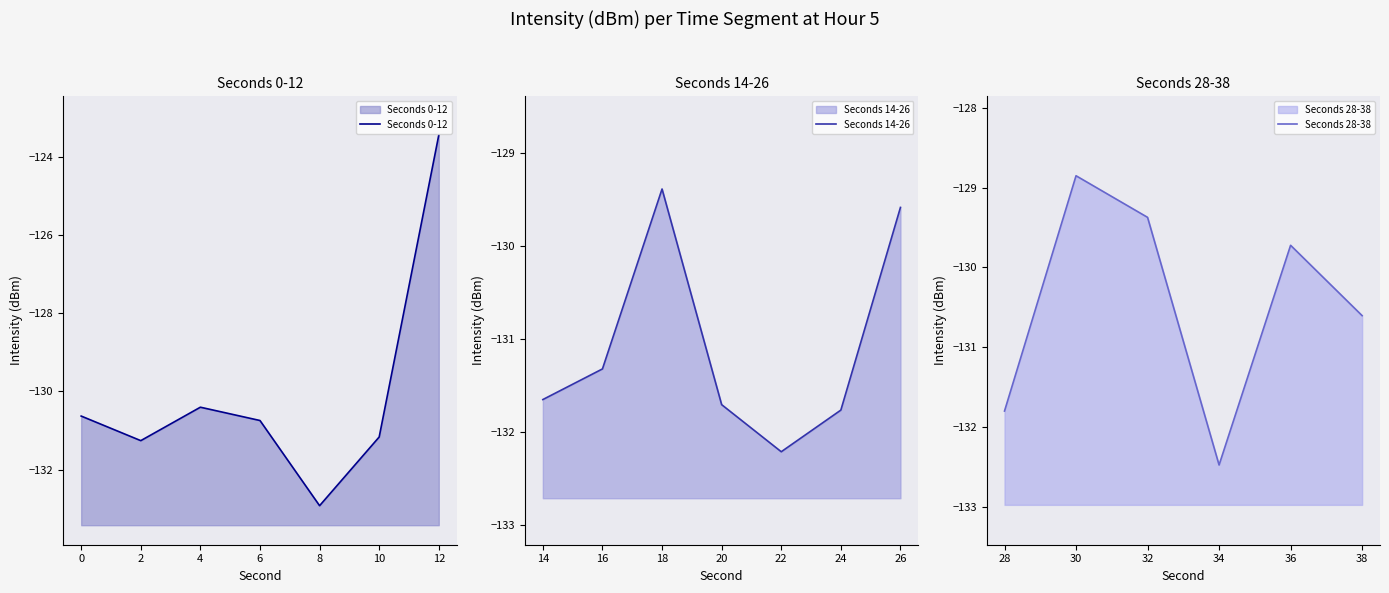

The value at 16 is -67.8. True or false?

False